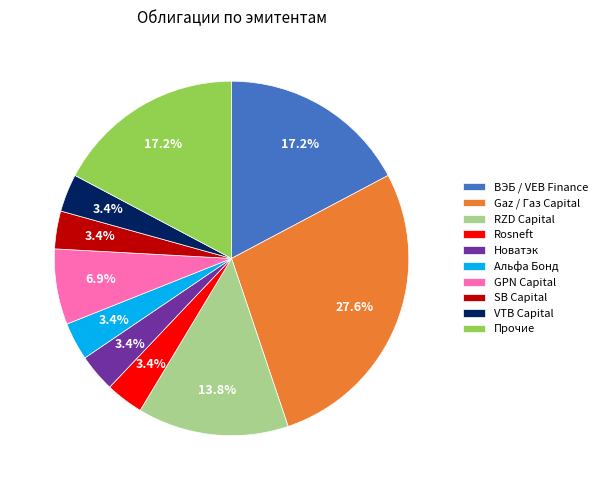

Which has a higher value, GPN Capital or Альфа Бонд?

GPN Capital